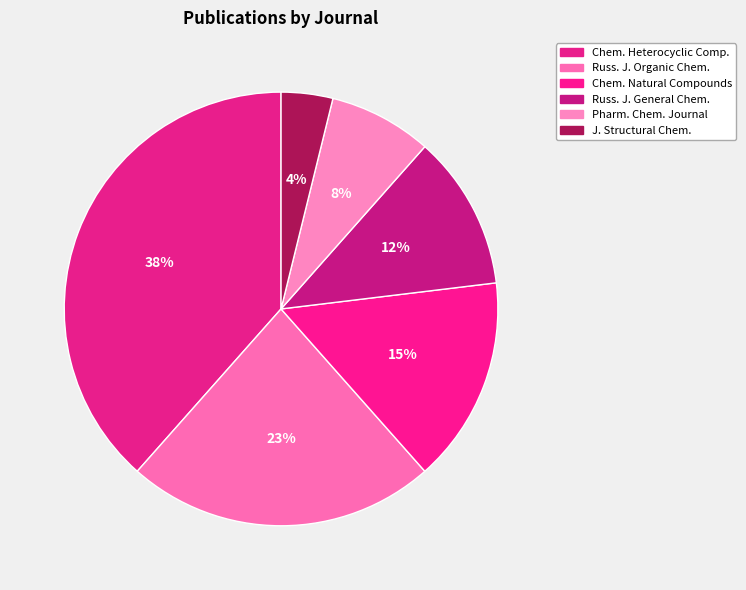

How many segments does this pie chart have?

6